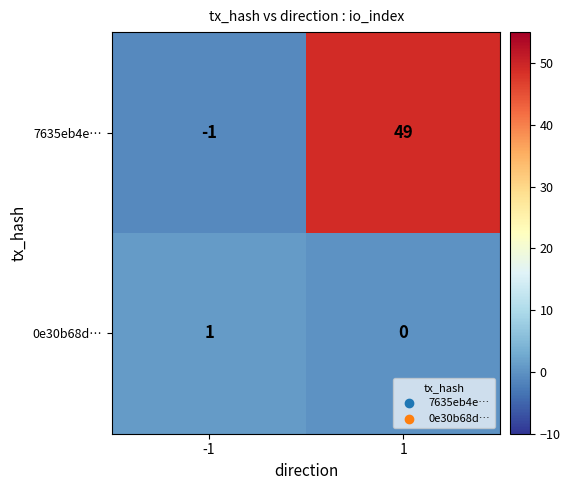

List the series in order of their peak value, highest first.

7635eb4e…, 0e30b68d…